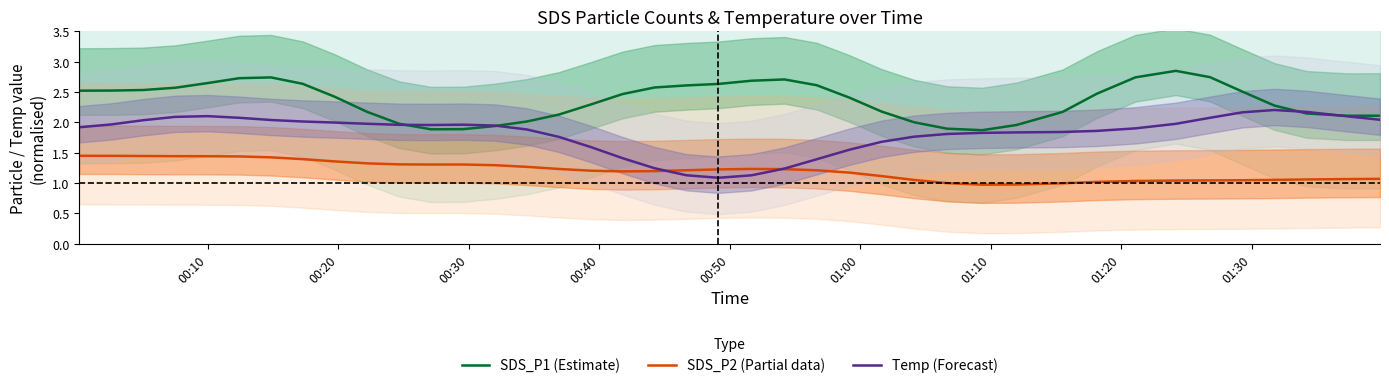

What is the smallest value displayed?

1.0